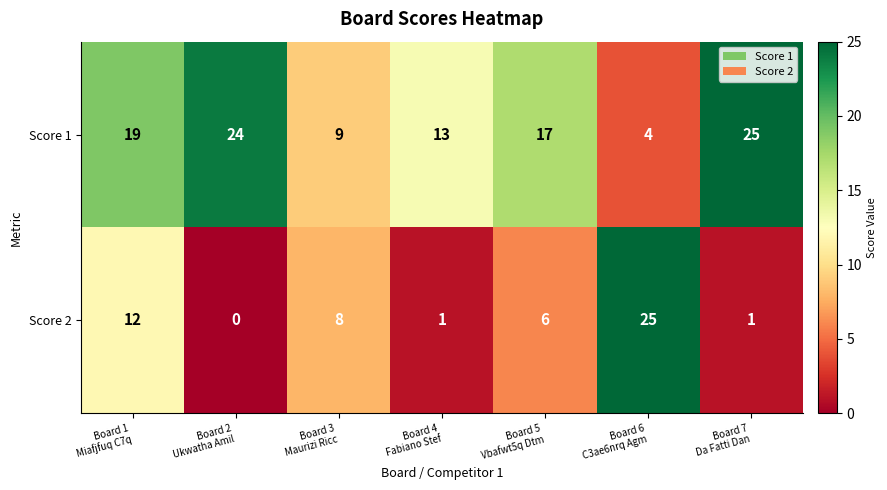

What is the difference between the maximum and minimum values in the Score 1 series?

21